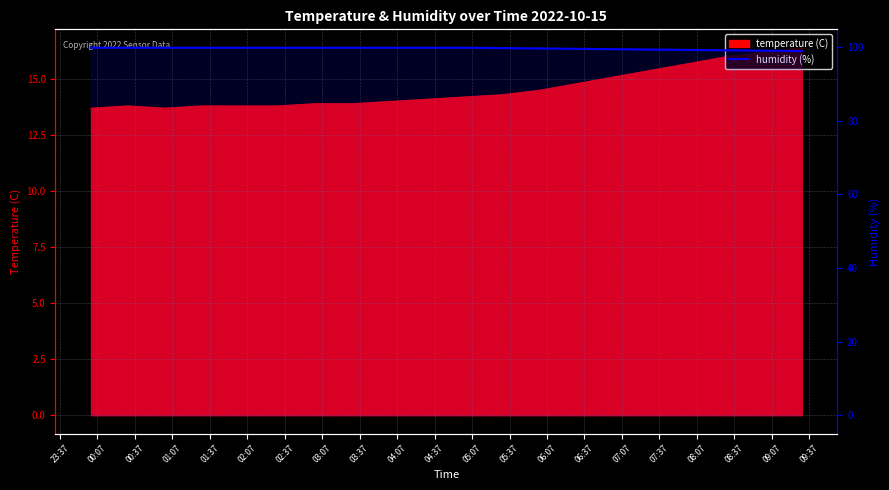

The chart shows a value of 42.9 at 06:07. True or false?

False